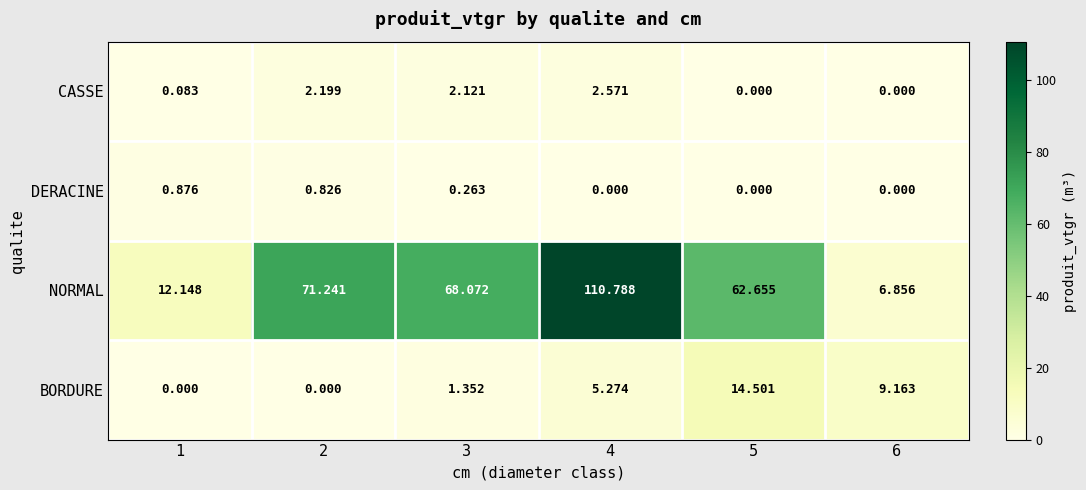

Which series has the largest total across all categories?

NORMAL